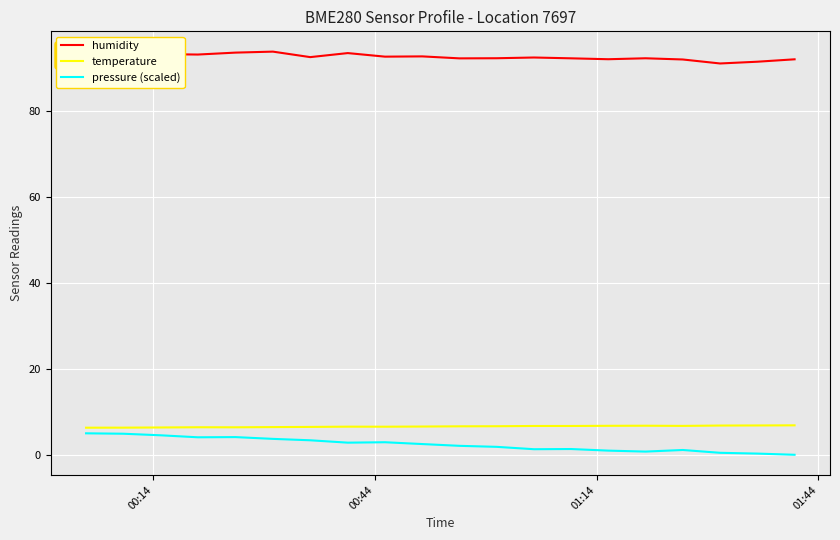

True or false: pressure (scaled) and humidity intersect in this chart.

False